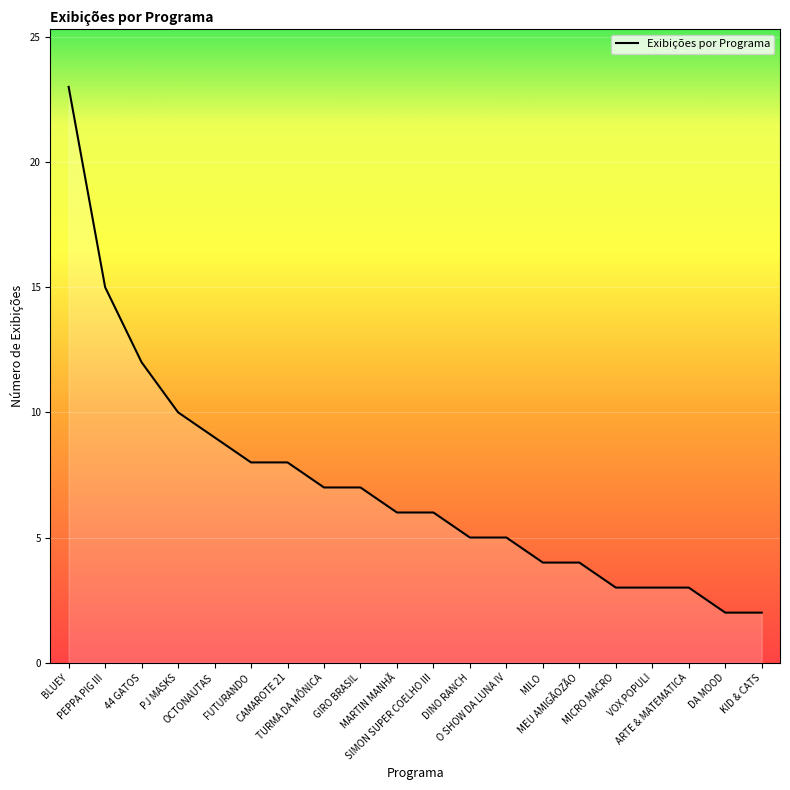

What is the difference between the maximum and minimum values?

21